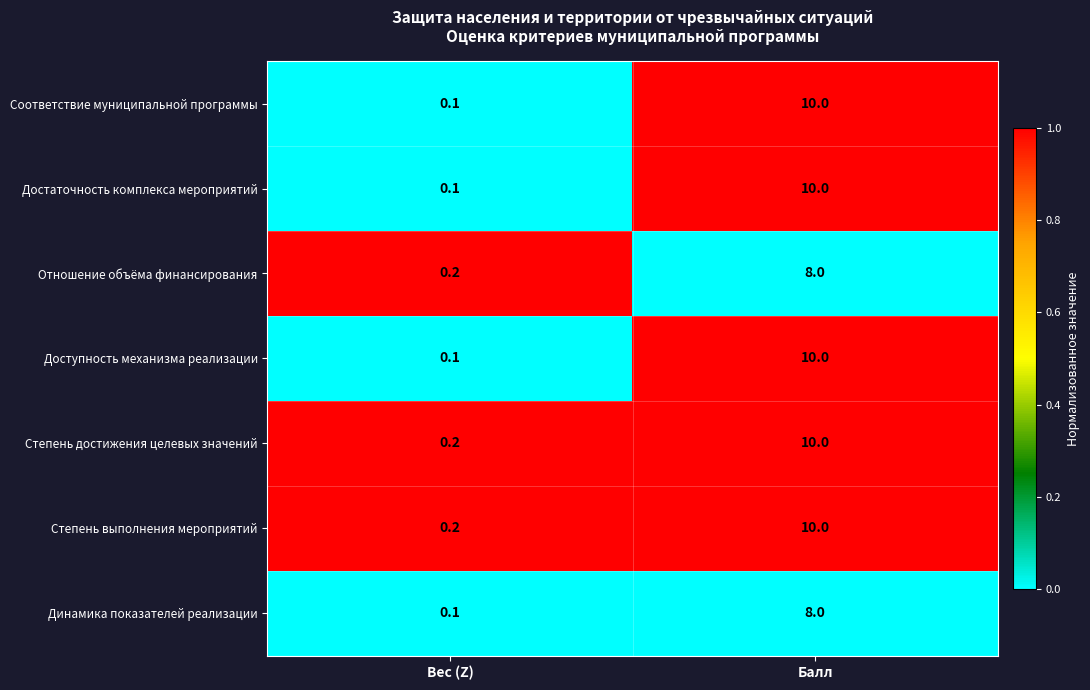

List the labels in order of Степень достижения целевых значений value, smallest first.

Вес (Z), Балл